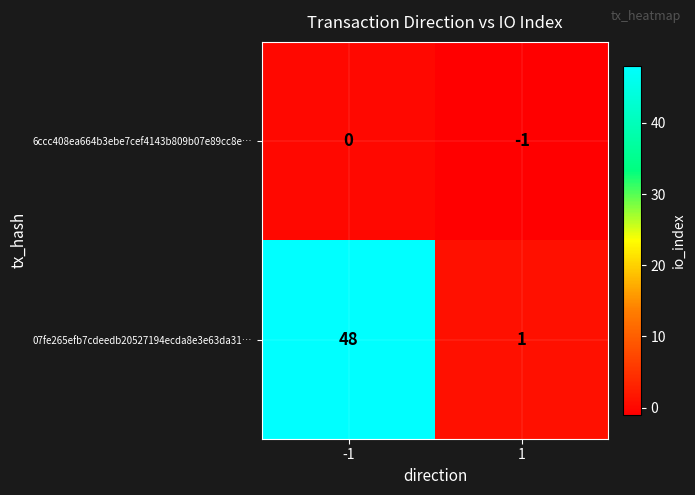

What is the approximate value of 07fe265efb7cdeedb20527194ecda8e3e63da31… at -1, to the nearest 5?

50